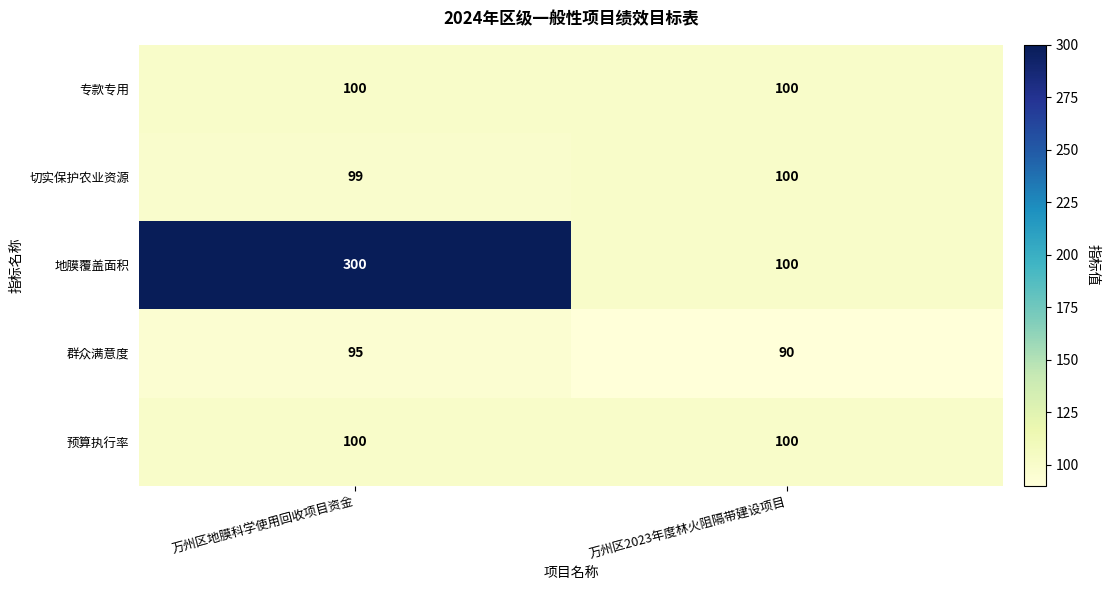

What is the greatest value displayed?

300